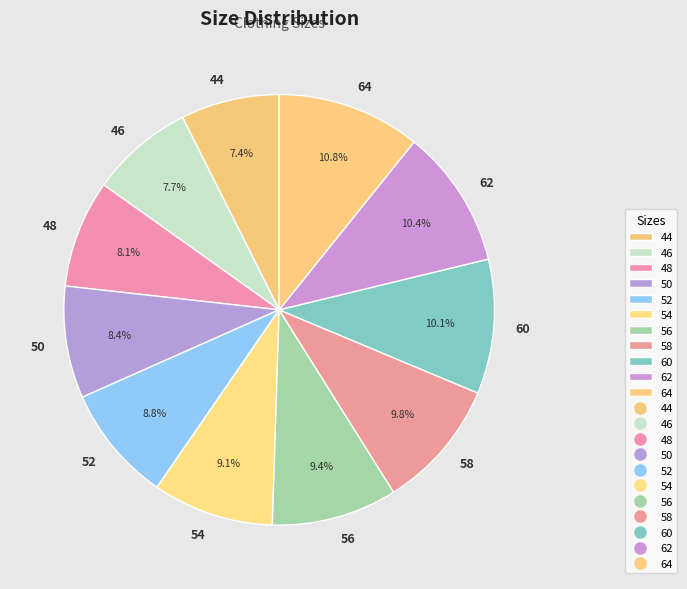

Between 54 and 58, which is larger?

58